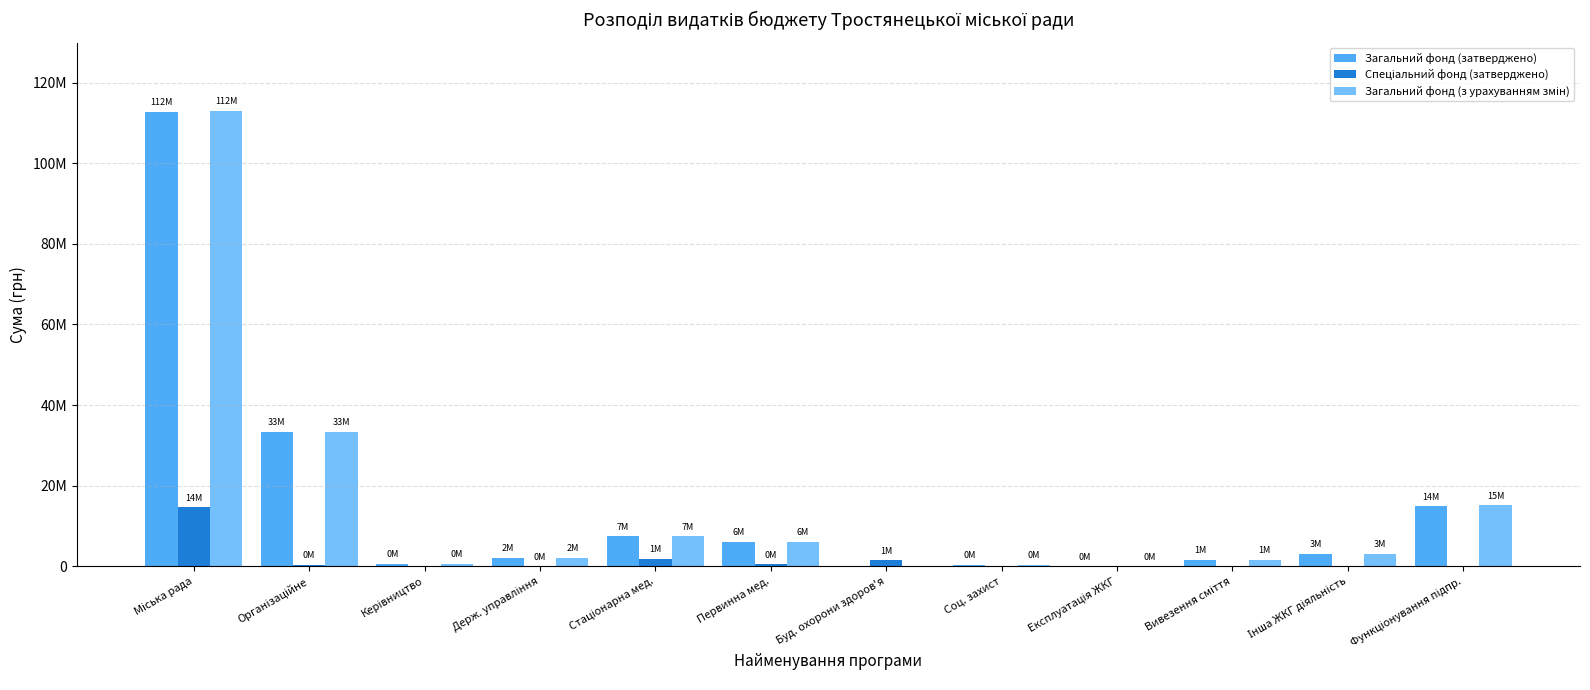

Are the bars horizontal?

No